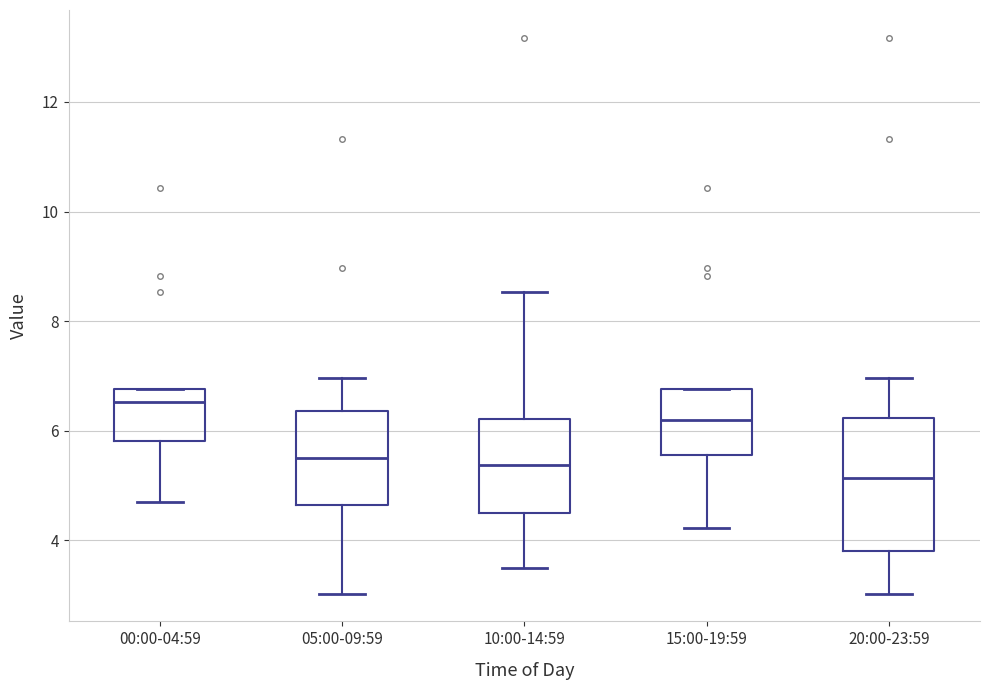

Where does the median line of the box for 05:00-09:59 sit on the y-axis? The values are not printed on the chart, so give them approximately, as read against the axis.

5.6